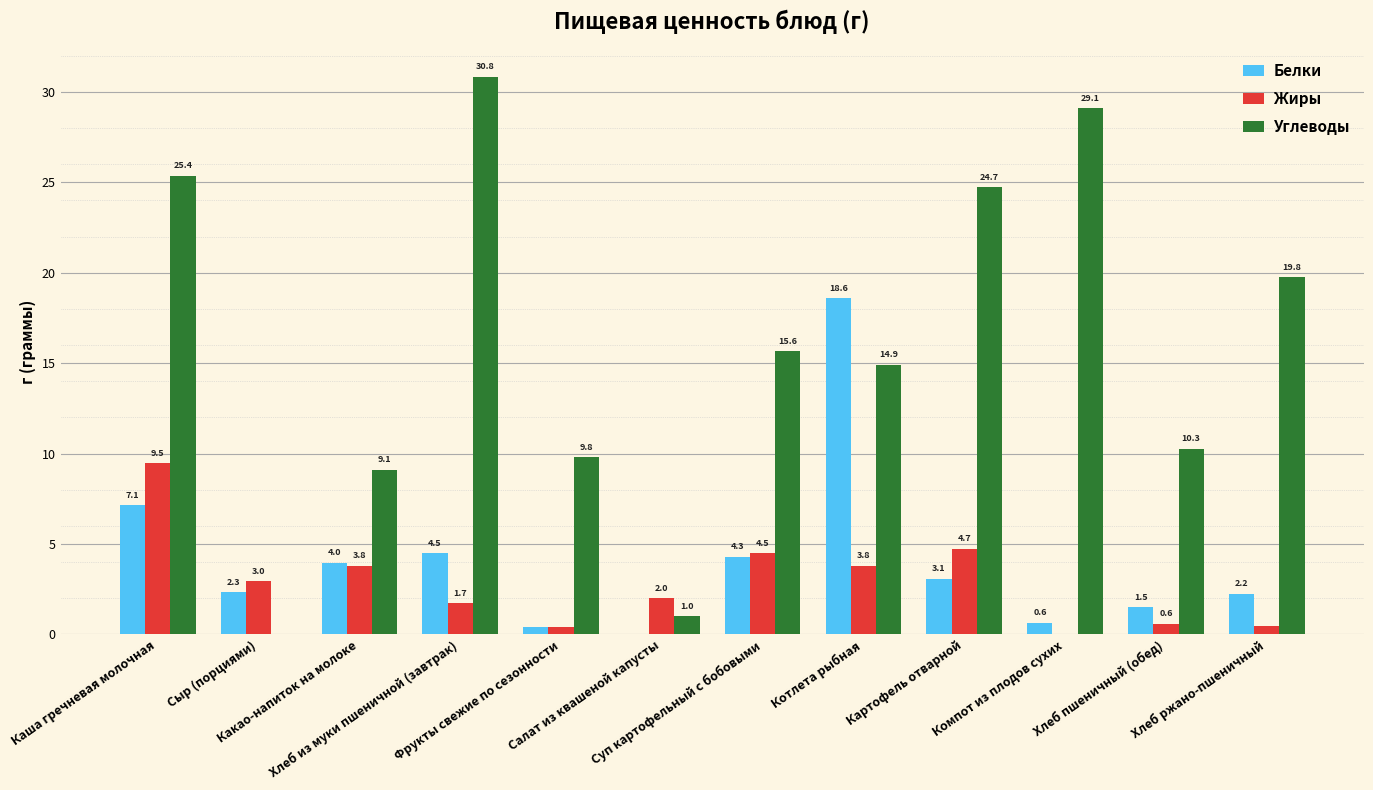

What is the highest value of the Белки series?

18.6